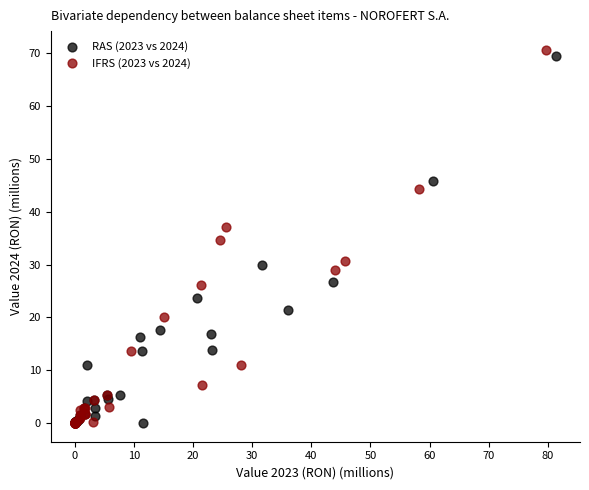

Which series has the widest spread of Y values?

IFRS (2023 vs 2024)